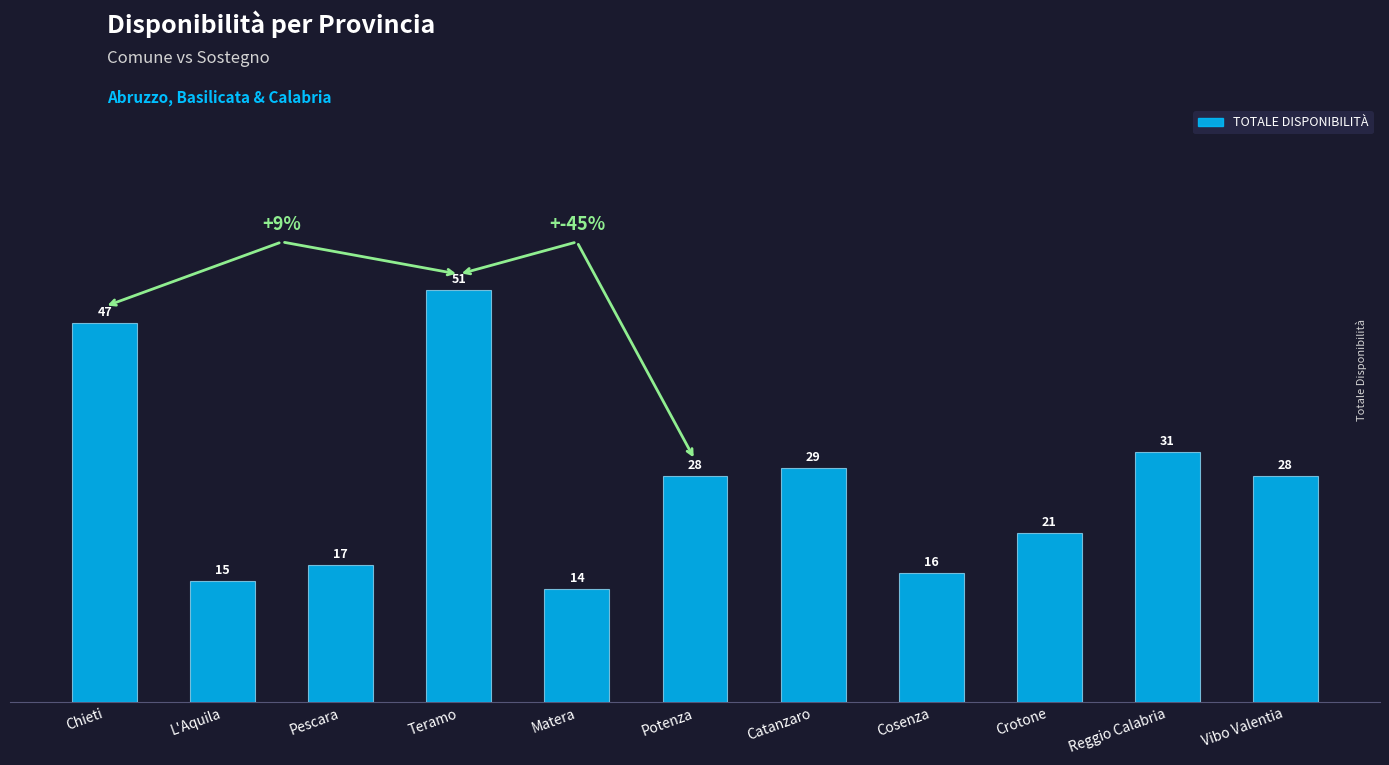

What is the label of the 8th bar from the right?

Teramo